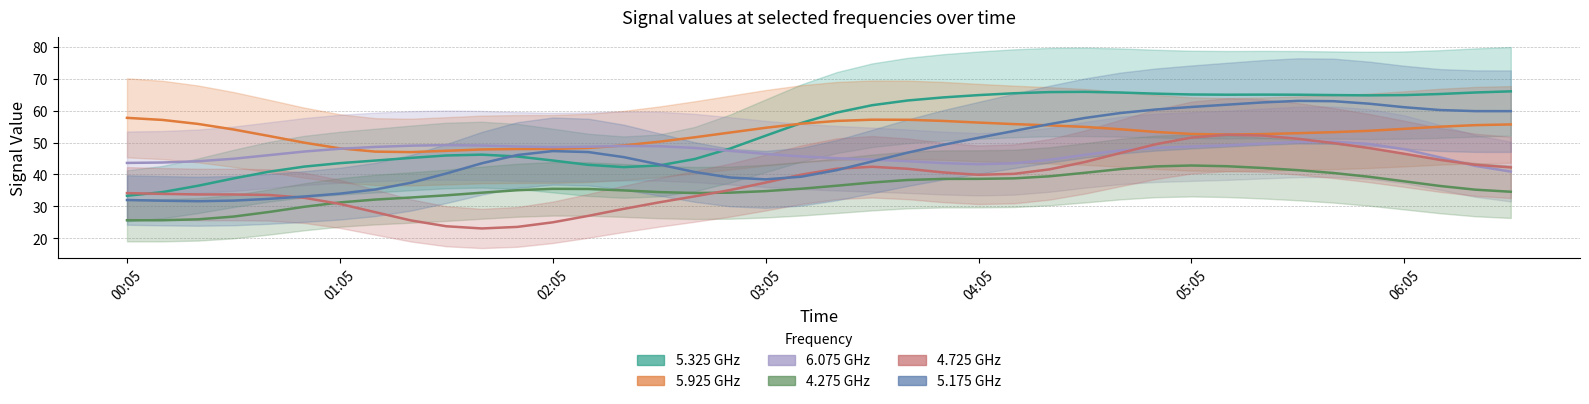

After their last crossing, which series has the higher values: 6.075 or 5.325?

5.325